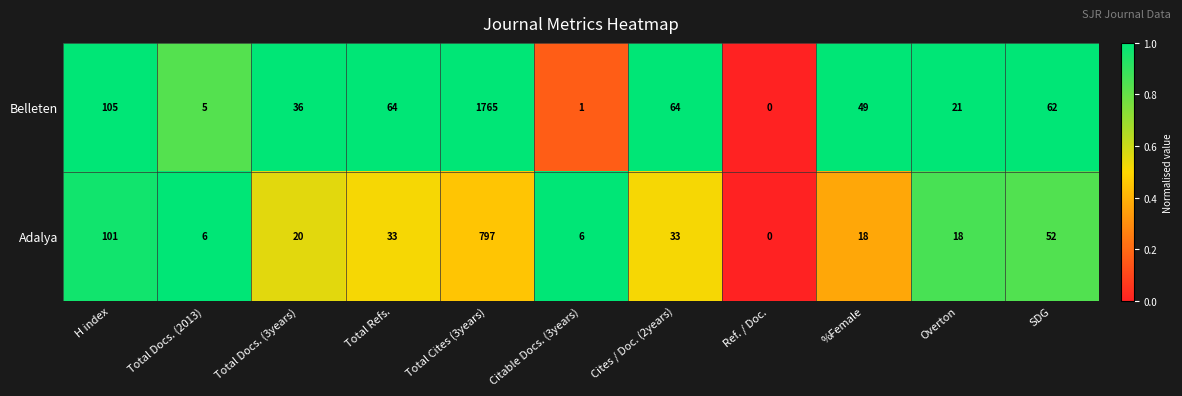

True or false: Adalya has a value of 18 at %Female.

True